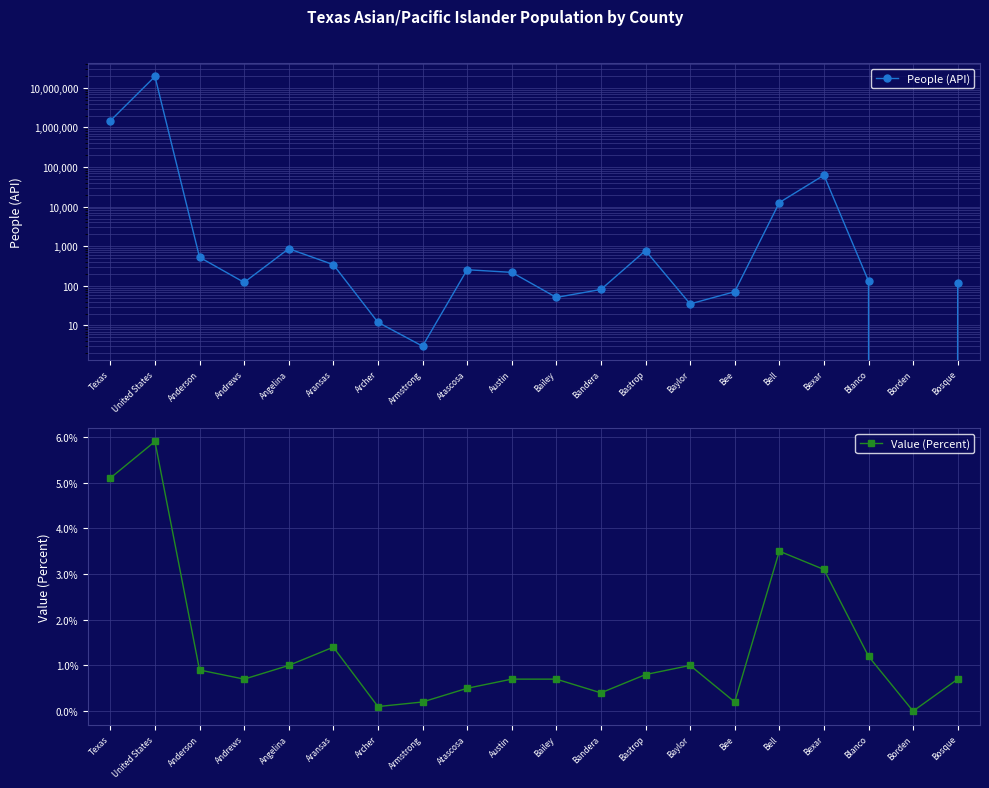

The Value (Percent) series shows 1.0 at Austin. True or false?

False